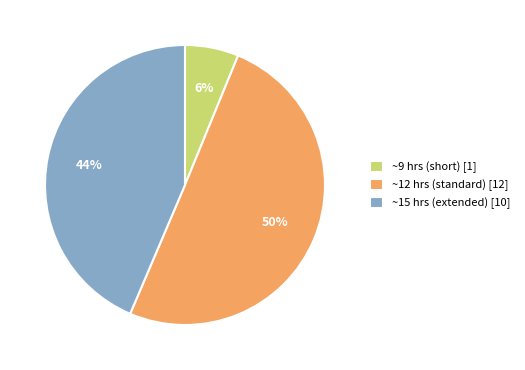

Between ~15 hrs (extended) [10] and ~12 hrs (standard) [12], which is larger?

~12 hrs (standard) [12]